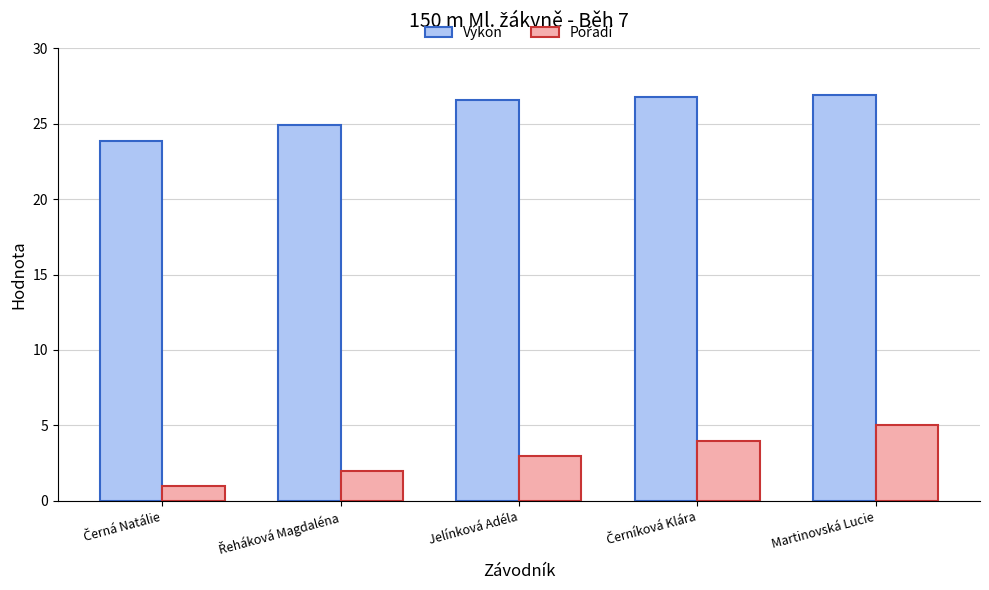

How many values in the Výkon series exceed 26?

3